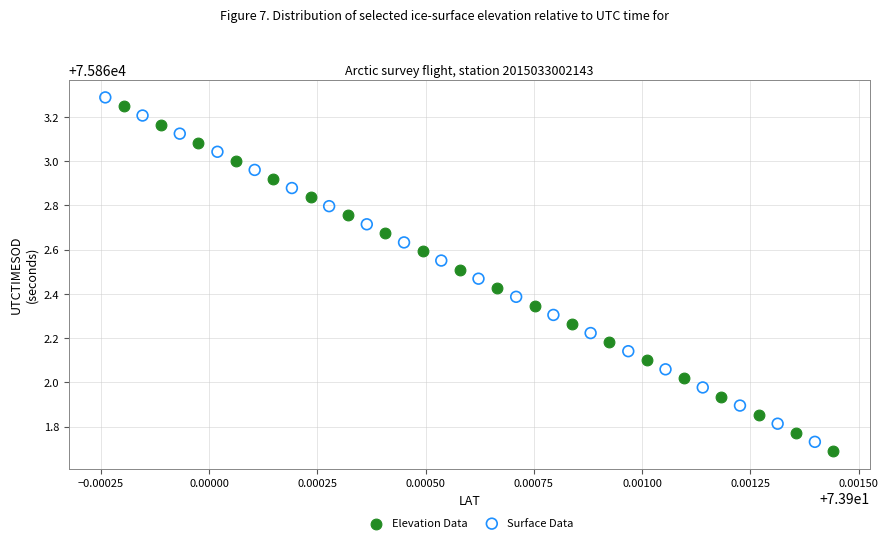

Which series contains the lowest Y value?

Elevation Data